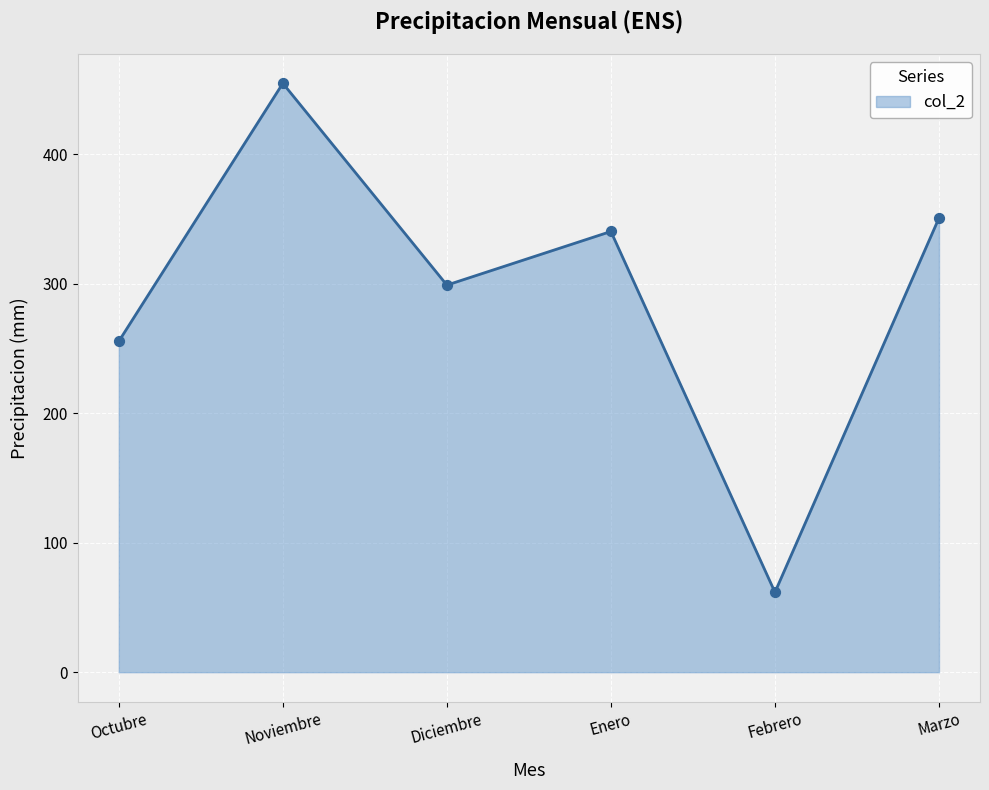

Which has a higher value, Marzo or Noviembre?

Noviembre